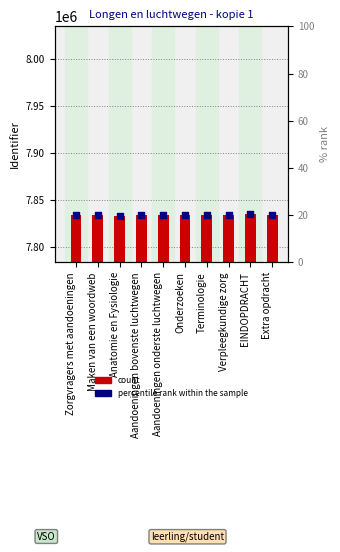

Is the value of Identifier at Anatomie en Fysiologie greater than the value of percentile rank within the sample at EINDOPDRACHT?

No